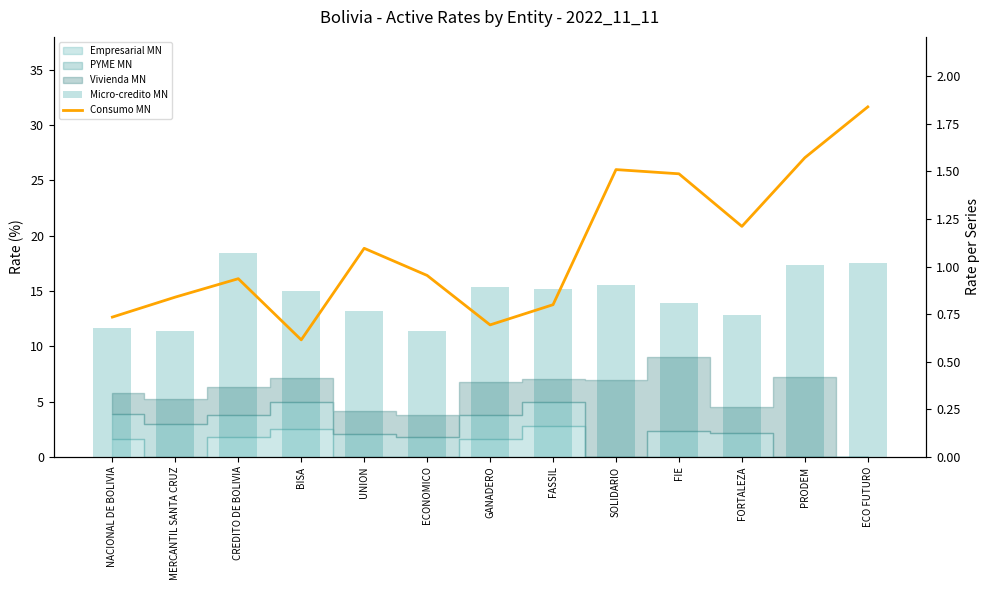

What is the total value across all series at PRODEM?

19.0